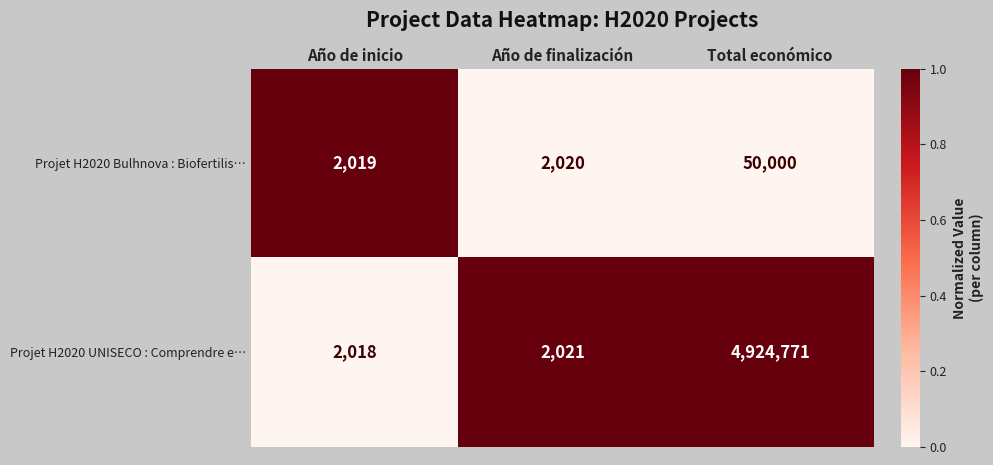

Reading left to right, list all the values displayed in this chart.

Projet H2020 Bulhnova : Biofertilis…: Año de inicio=2019	Año de finalización=2020	Total económico=50000
Projet H2020 UNISECO : Comprendre e…: Año de inicio=2018	Año de finalización=2021	Total económico=4924771